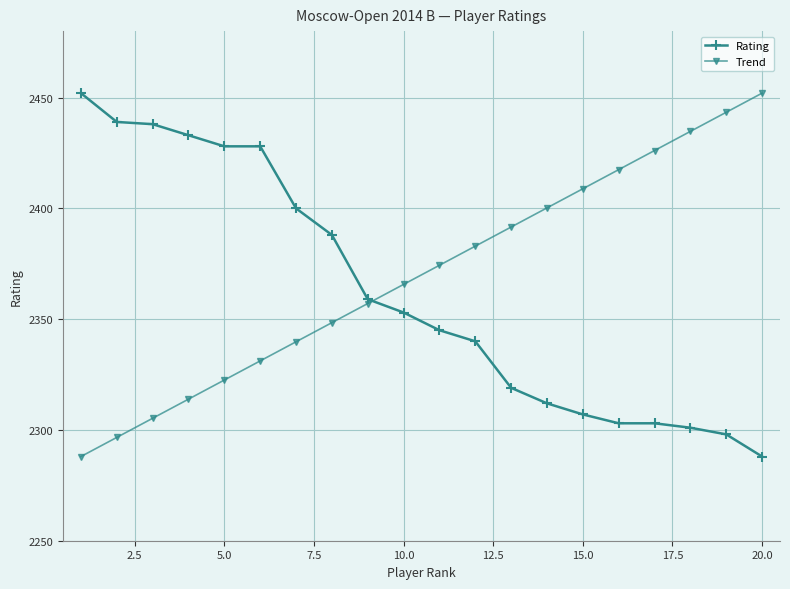

What is the value of the Trend point at the 7th from the left?

2339.8